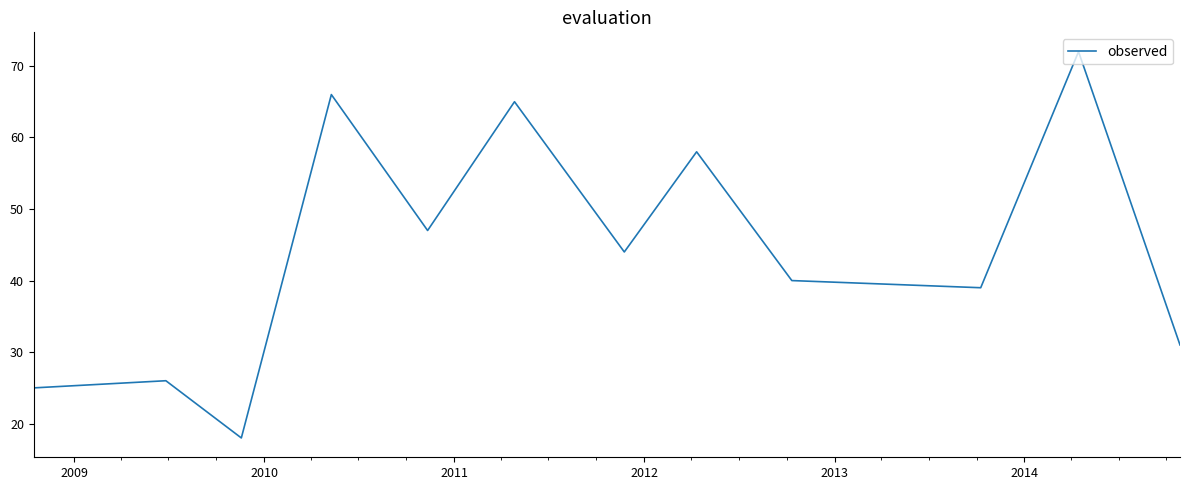

Is this an area chart (filled region under the line)?

No